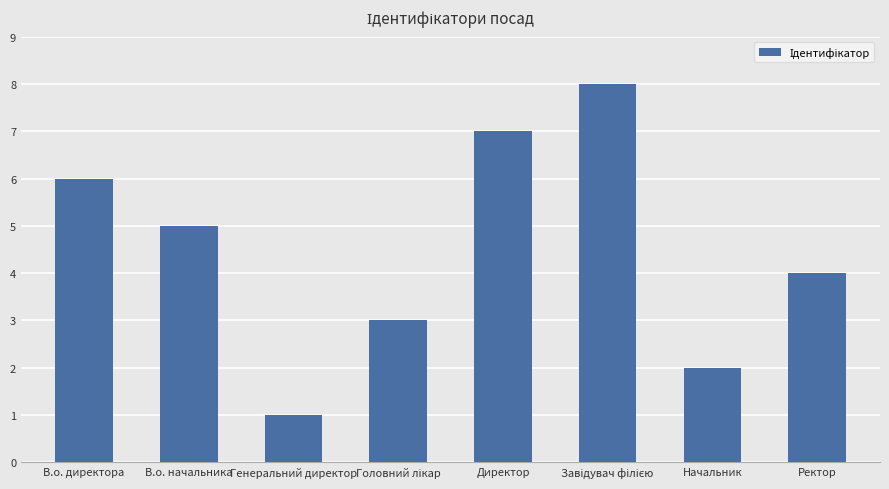

What is the sum of the values at Директор and Ректор?

11